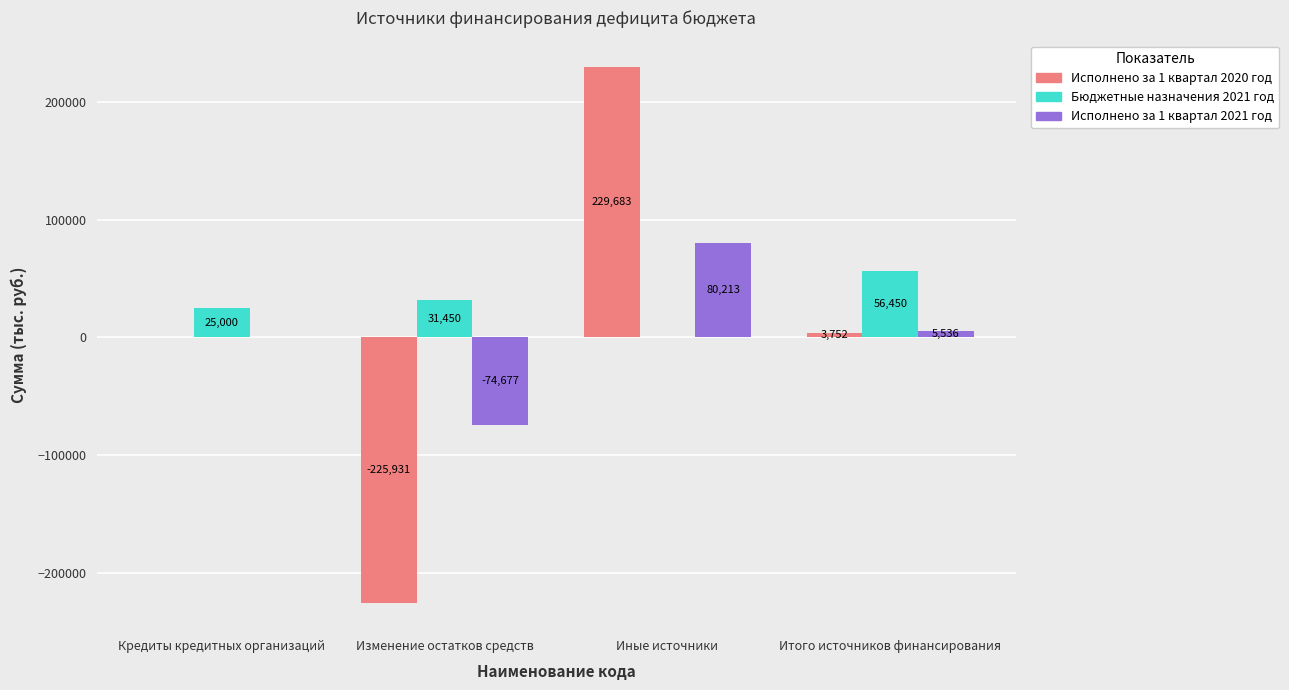

Between Изменение остатков средств and Итого источников финансирования, which series saw the biggest shift?

Исполнено за 1 квартал 2020 год